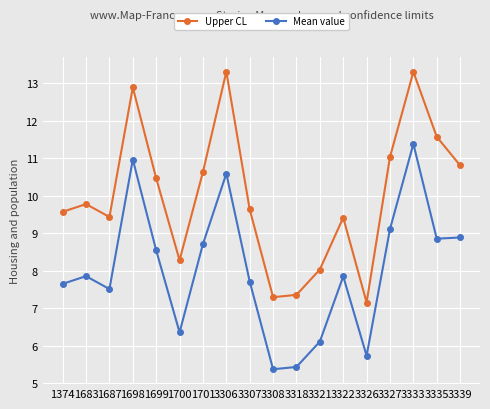

Which series changed the most between 1374 and 1699?

Upper CL